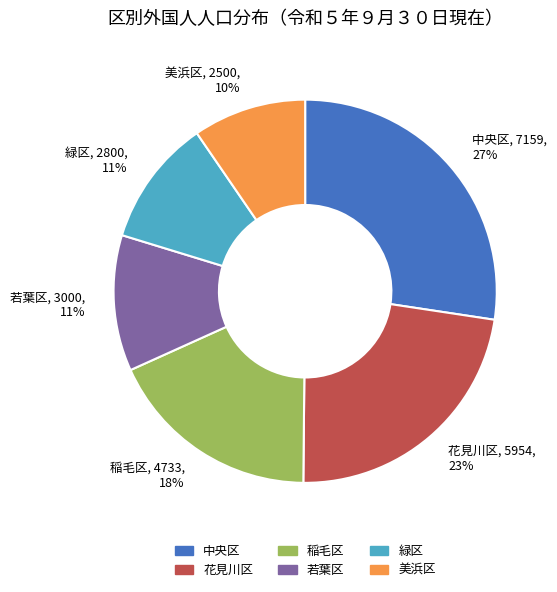

Which has a higher value, 中央区 or 若葉区?

中央区